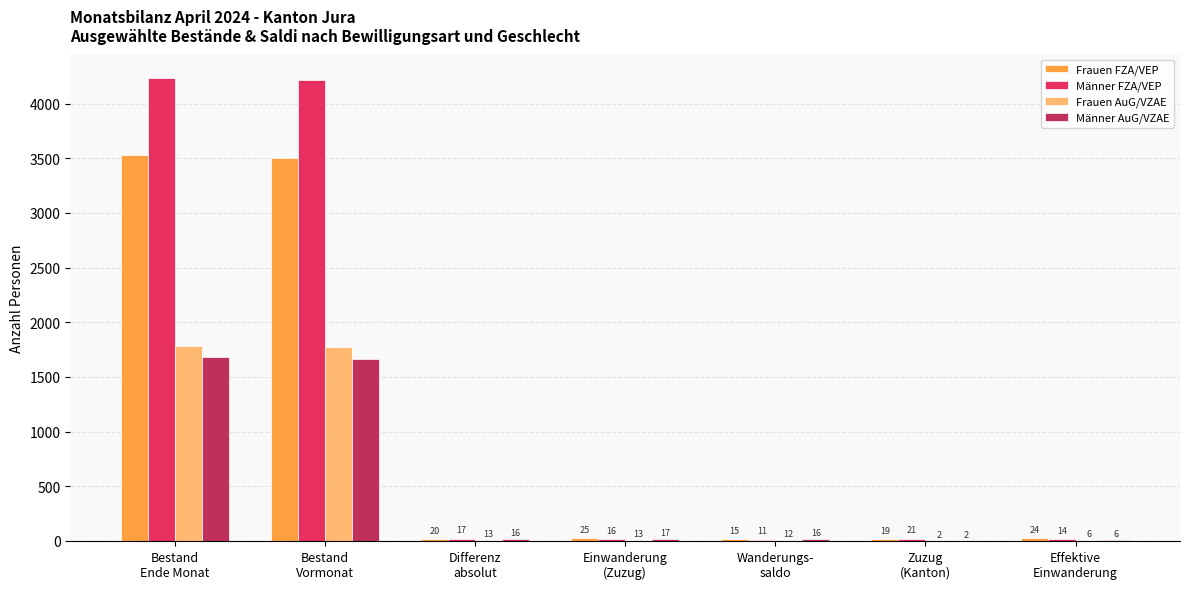

Which series has the largest total across all categories?

Männer FZA/VEP